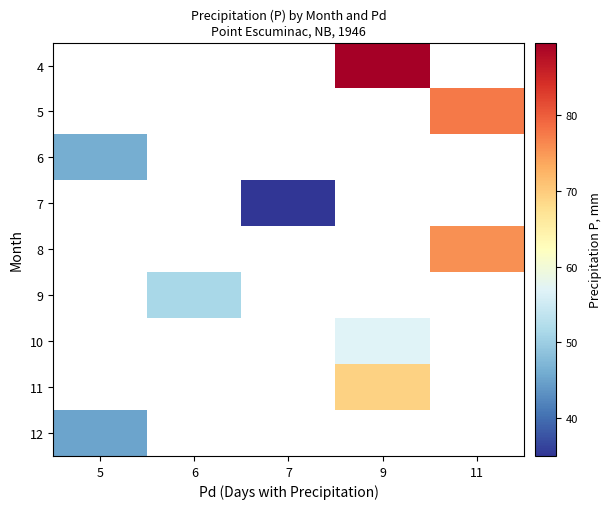

The 10 series shows 34.8 at 9. True or false?

False